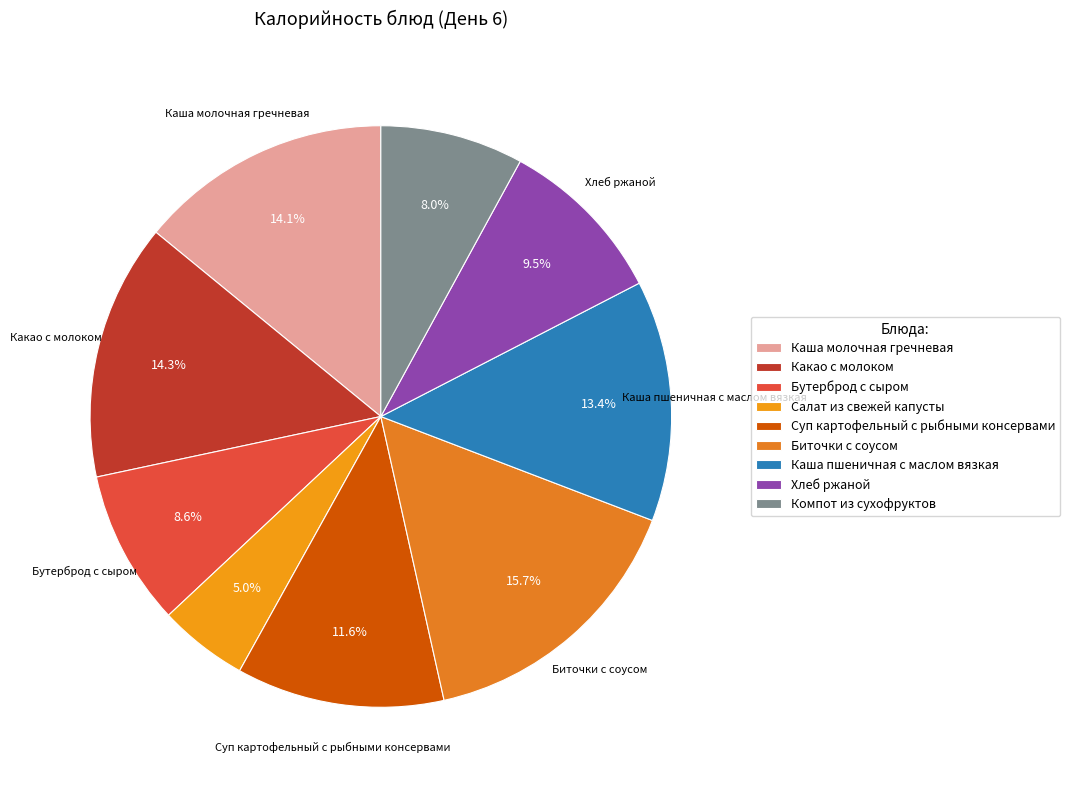

What percentage is the Биточки с соусом slice, to the nearest percent?

16%